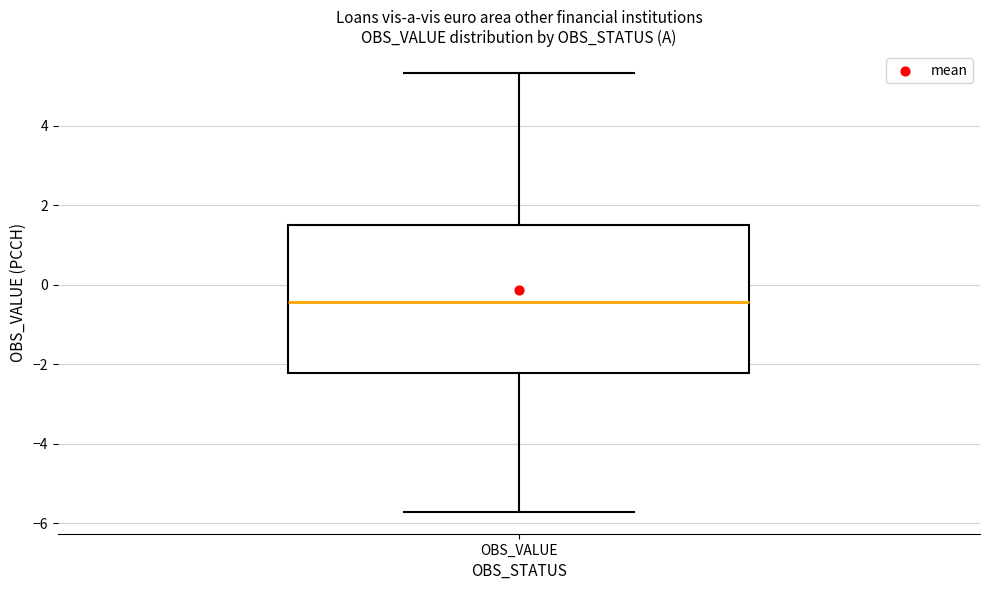

Where is the upper edge of the box for OBS_VALUE on the y-axis? The values are not printed on the chart, so give them approximately, as read against the axis.

1.6